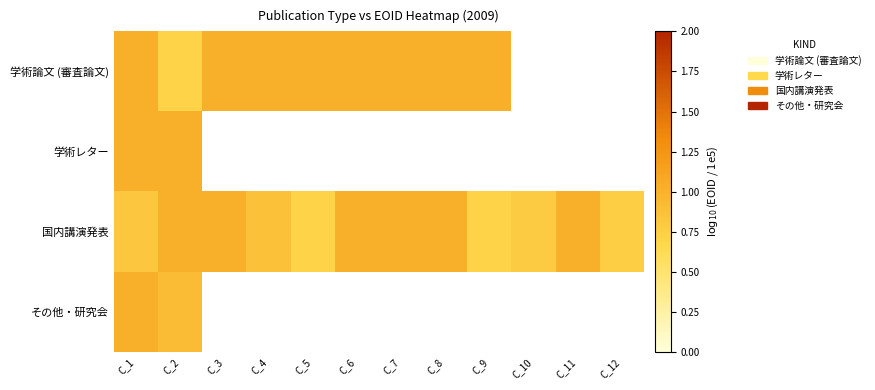

Where is 学術論文 (審査論文) nearest to the value 0?

C_2